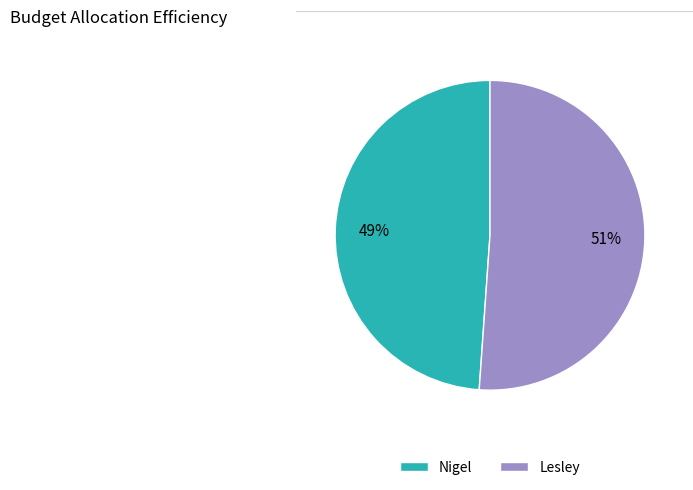

Is it true that Nigel is 49% of the pie?

True